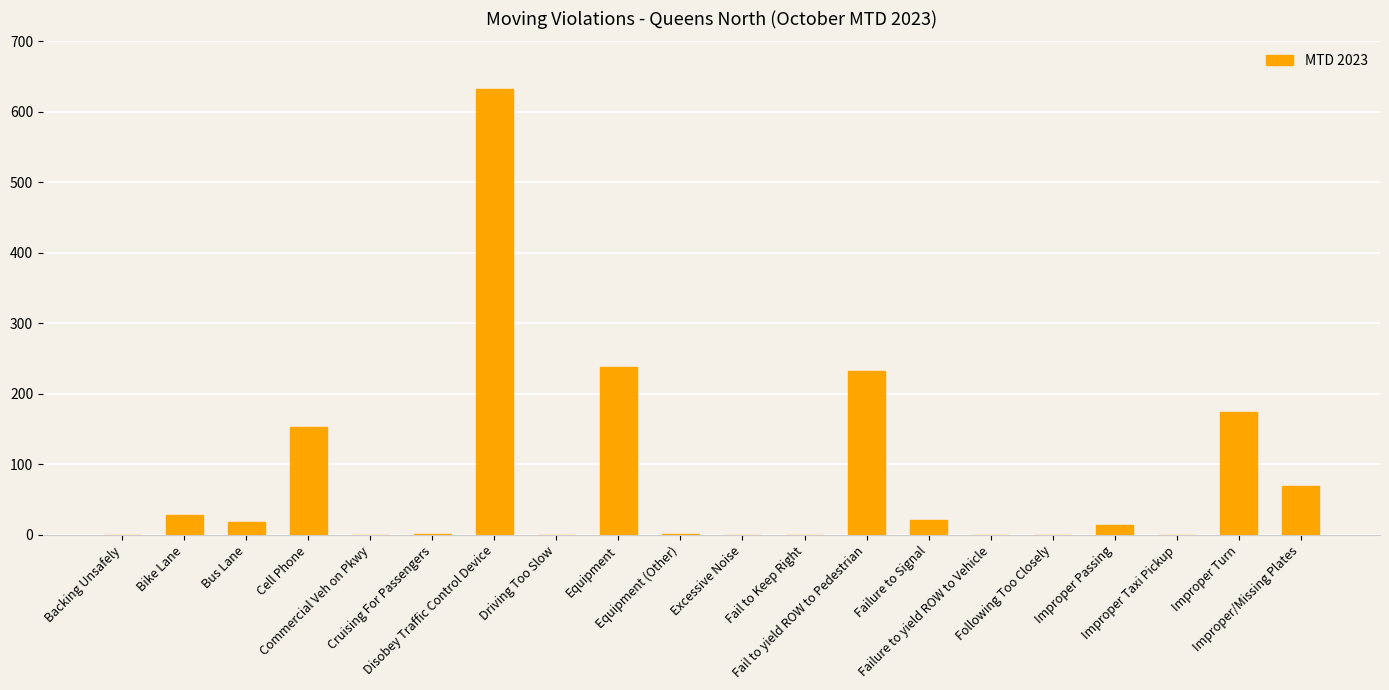

What is the maximum value shown in the chart?

632